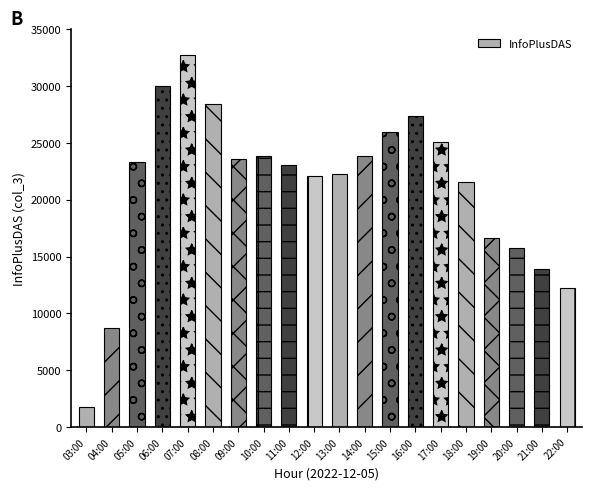

What is the average value?

21107